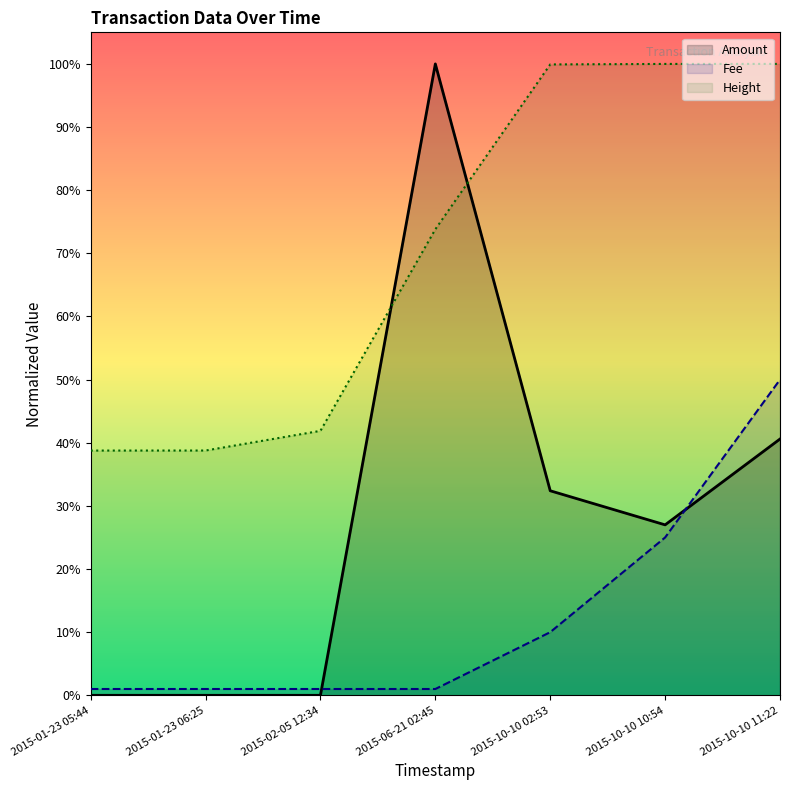

At which category is the sum across all series the highest?

2015-10-10 11:22